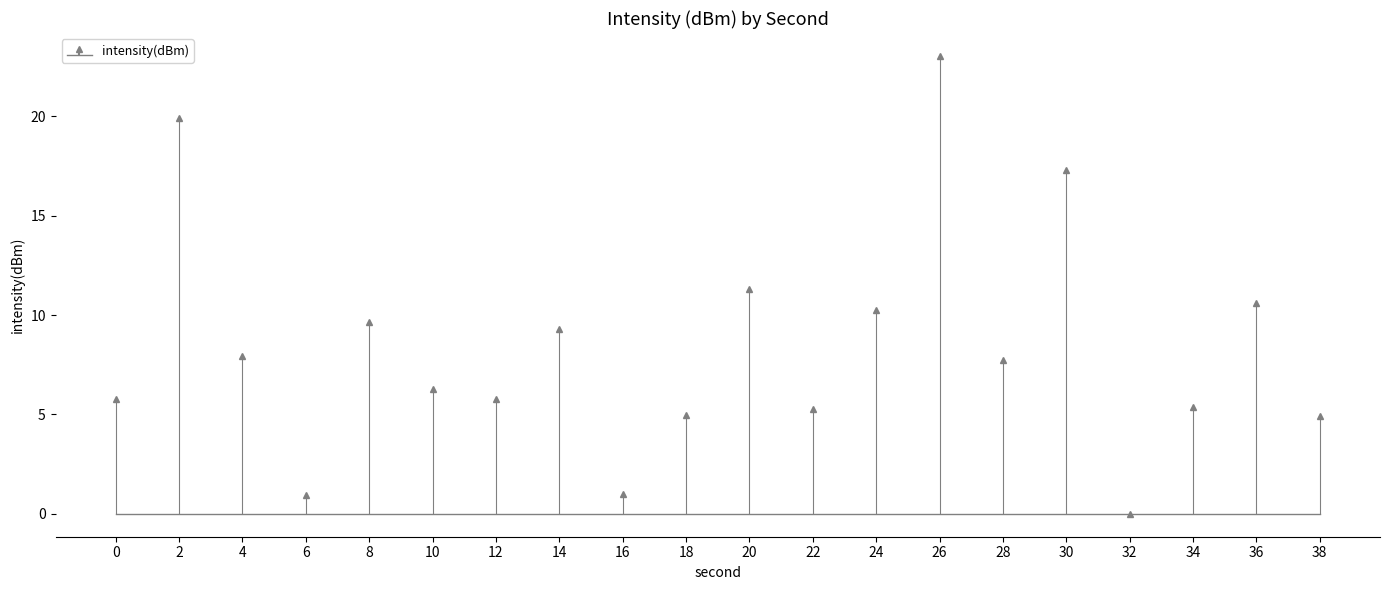

List the labels in order of value, largest first.

26, 2, 30, 20, 36, 24, 8, 14, 4, 28, 10, 12, 0, 34, 22, 18, 38, 16, 6, 32